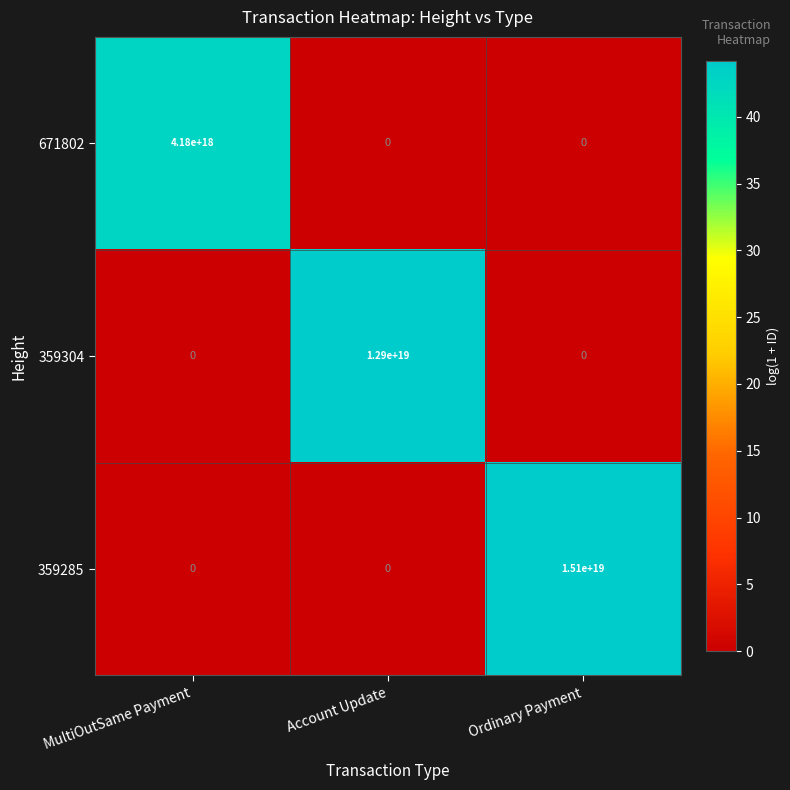

The value of 359304 at Account Update is 12900000000000000000. True or false?

True